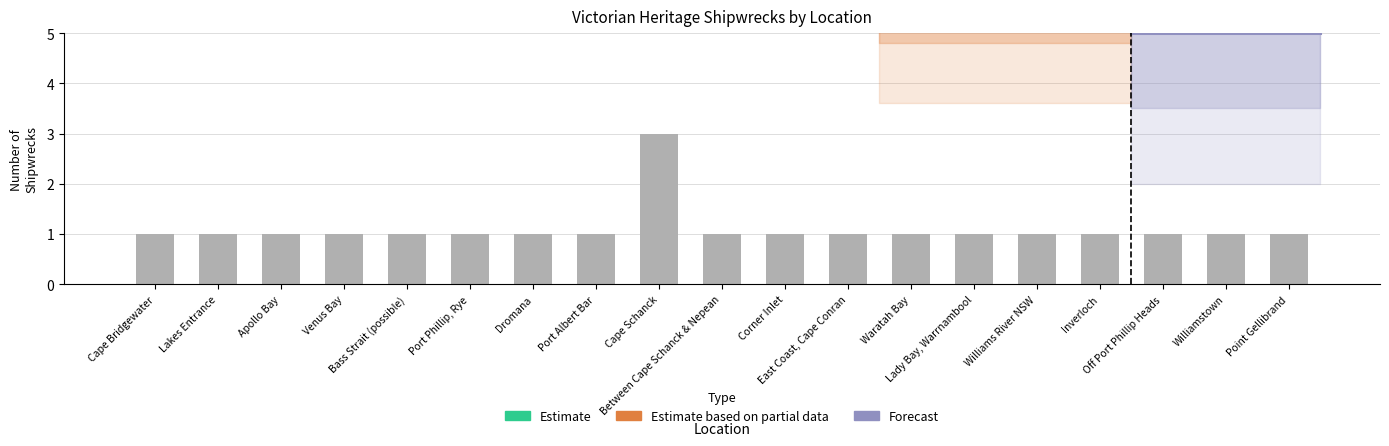

What is the sum of the values at Port Albert Bar and Corner Inlet?

2